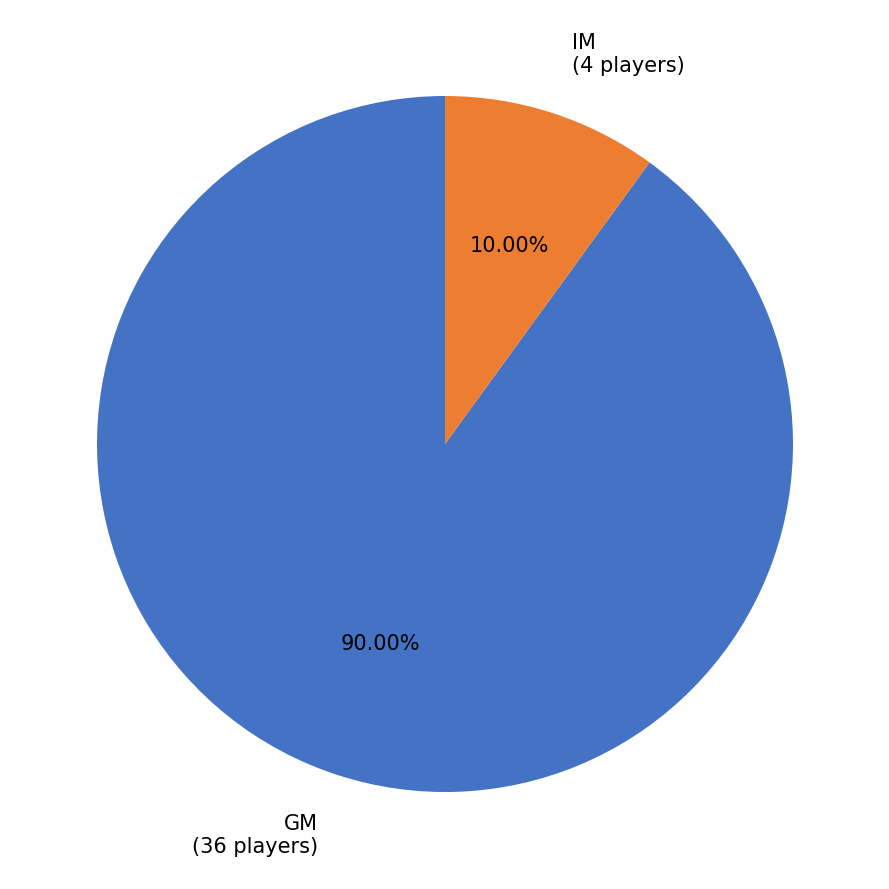

Is GM the majority of the pie?

Yes